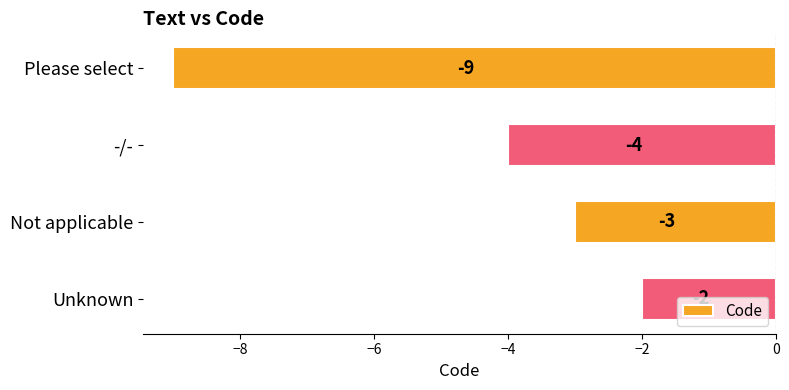

True or false: the data shows -2 at Unknown.

True